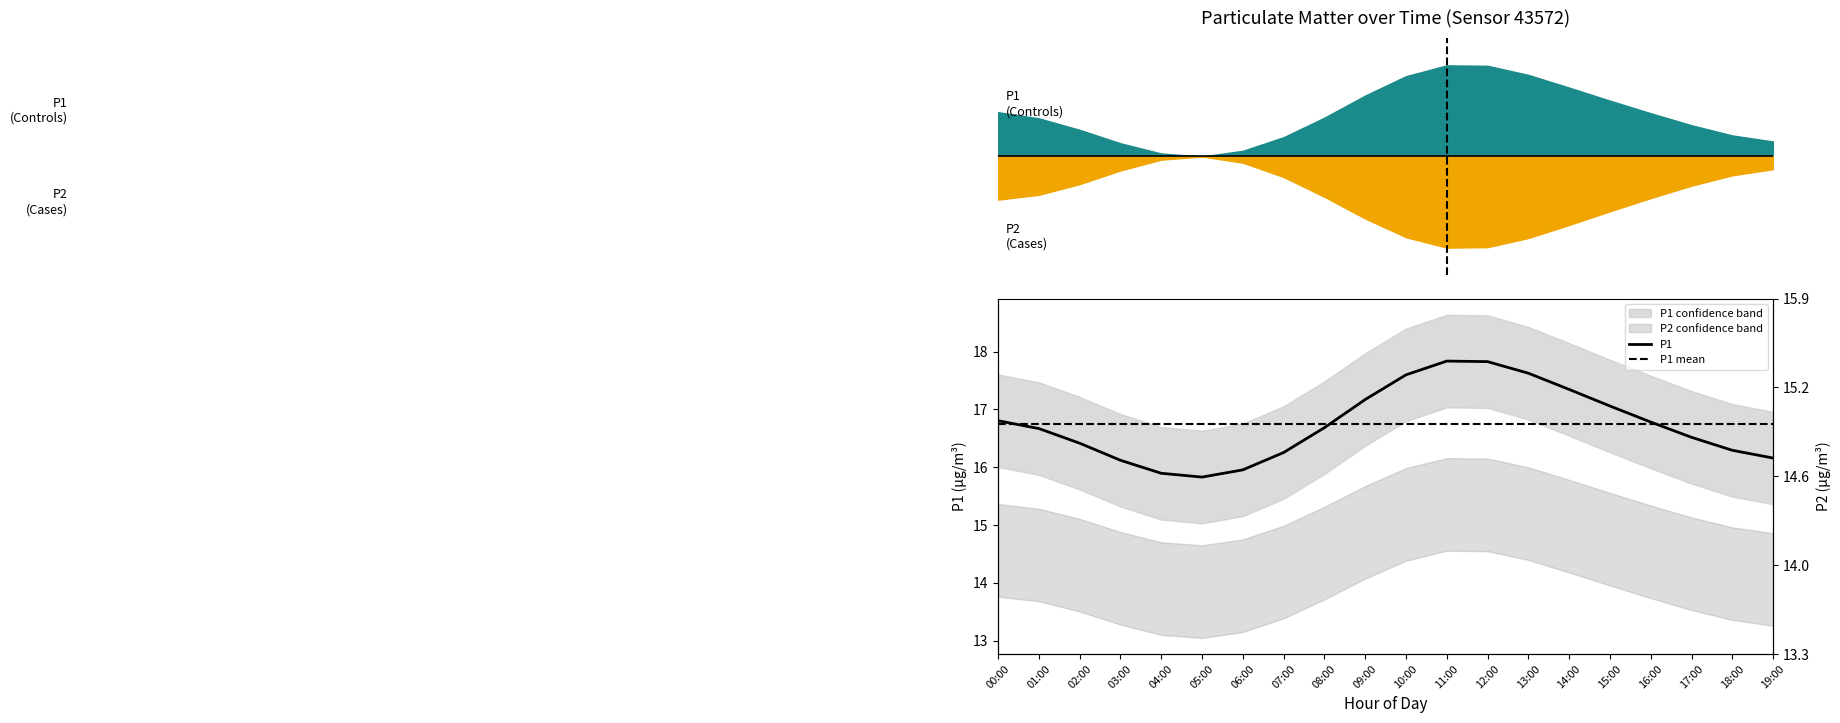

Where does the data first go above 16?

00:00